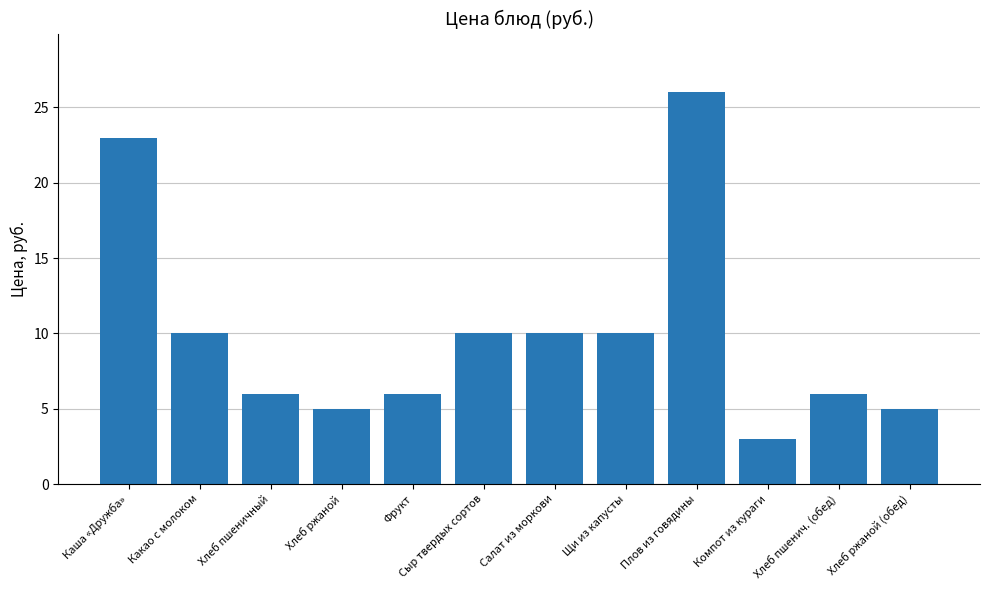

Reading left to right, what are all the values shown in this chart?

23	10	6	5	6	10	10	10	26	3	6	5